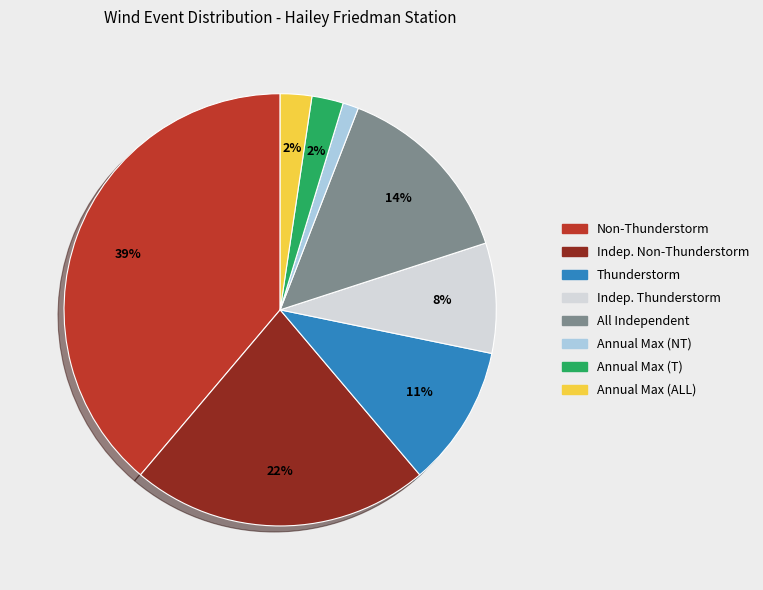

Is there any slice that represents more than half of the pie?

No